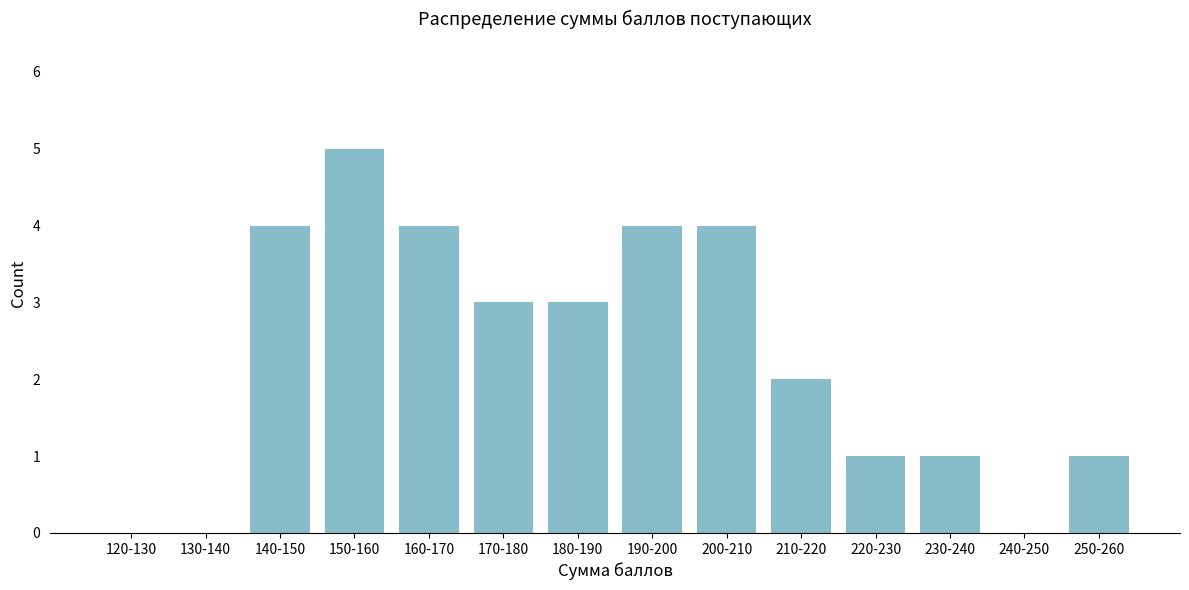

Reading right to left, extract all data points from this chart.

250-260=1	240-250=0	230-240=1	220-230=1	210-220=2	200-210=4	190-200=4	180-190=3	170-180=3	160-170=4	150-160=5	140-150=4	130-140=0	120-130=0